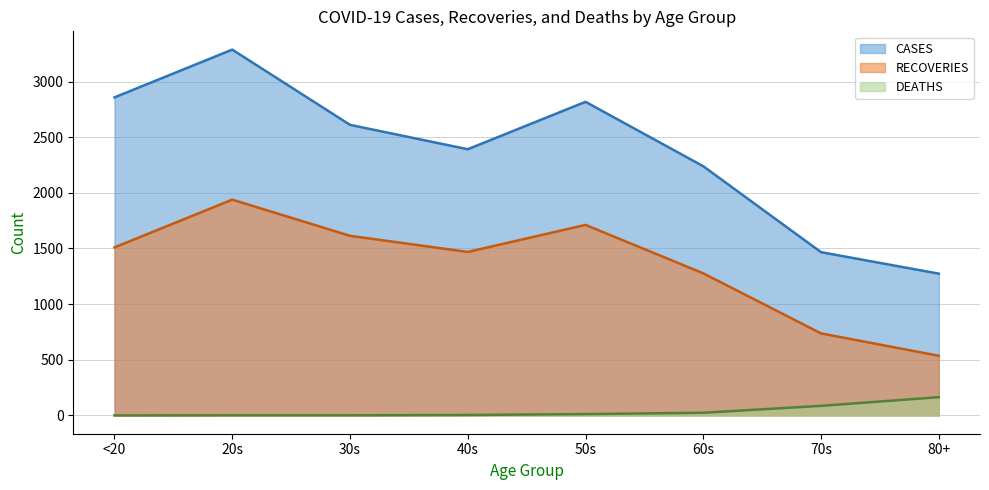

Does the chart display data point markers on the line(s)?

No